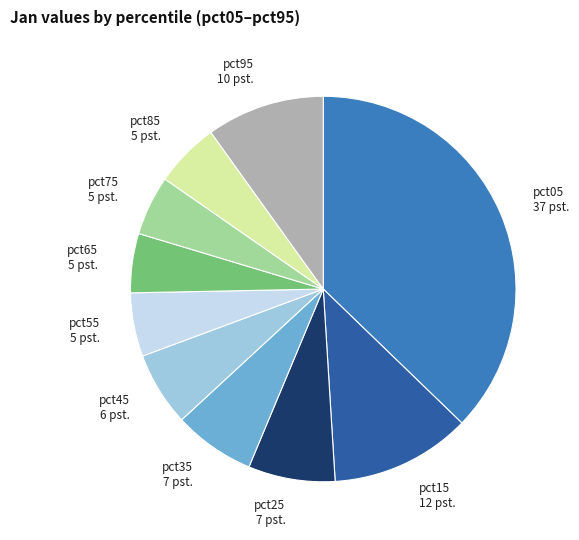

Between pct05 and pct65, which is larger?

pct05